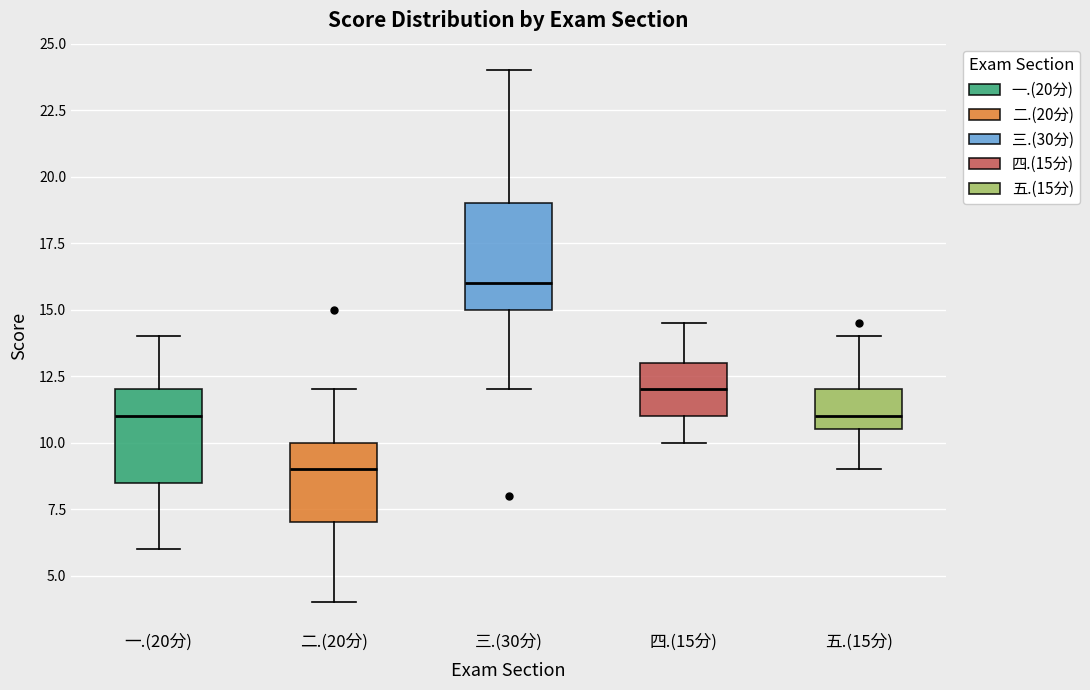

Reading left to right, read every box against the y-axis: the position of its median line, the range the box covers, and the ends of its whiskers. The values are not printed on the chart, so give them approximately, as read against the axis.

一.(20分): median 11.0, box 8.5 to 12.0, whiskers 6.0 to 14.0
二.(20分): median 9.0, box 7.0 to 10.0, whiskers 4.0 to 12.0
三.(30分): median 16.0, box 15.0 to 19.0, whiskers 12.0 to 24.0
四.(15分): median 12.0, box 11.0 to 13.0, whiskers 10.0 to 14.5
五.(15分): median 11.0, box 10.5 to 12.0, whiskers 9.0 to 14.0